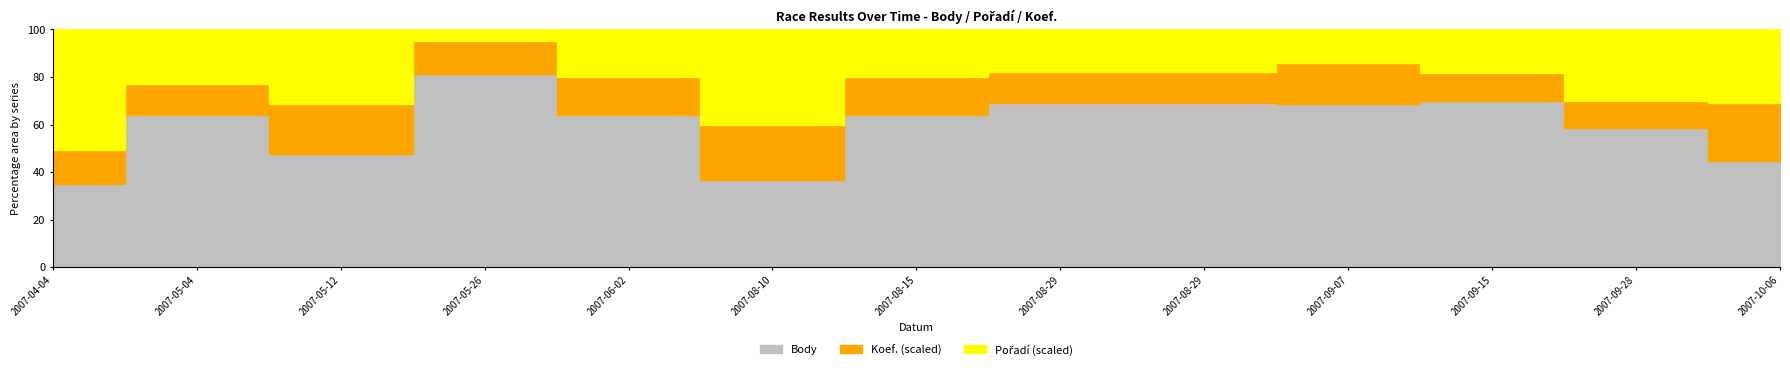

Which series has the widest spread of values?

Body